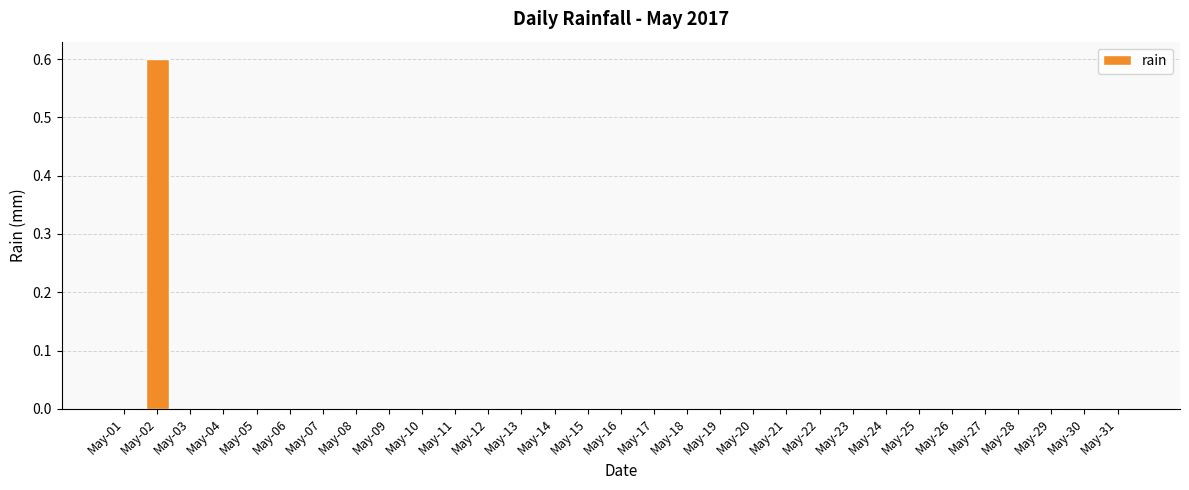

Reading left to right, what are all the values shown in this chart?

May-01=0.0	May-02=0.6	May-03=0.0	May-04=0.0	May-05=0.0	May-06=0.0	May-07=0.0	May-08=0.0	May-09=0.0	May-10=0.0	May-11=0.0	May-12=0.0	May-13=0.0	May-14=0.0	May-15=0.0	May-16=0.0	May-17=0.0	May-18=0.0	May-19=0.0	May-20=0.0	May-21=0.0	May-22=0.0	May-23=0.0	May-24=0.0	May-25=0.0	May-26=0.0	May-27=0.0	May-28=0.0	May-29=0.0	May-30=0.0	May-31=0.0